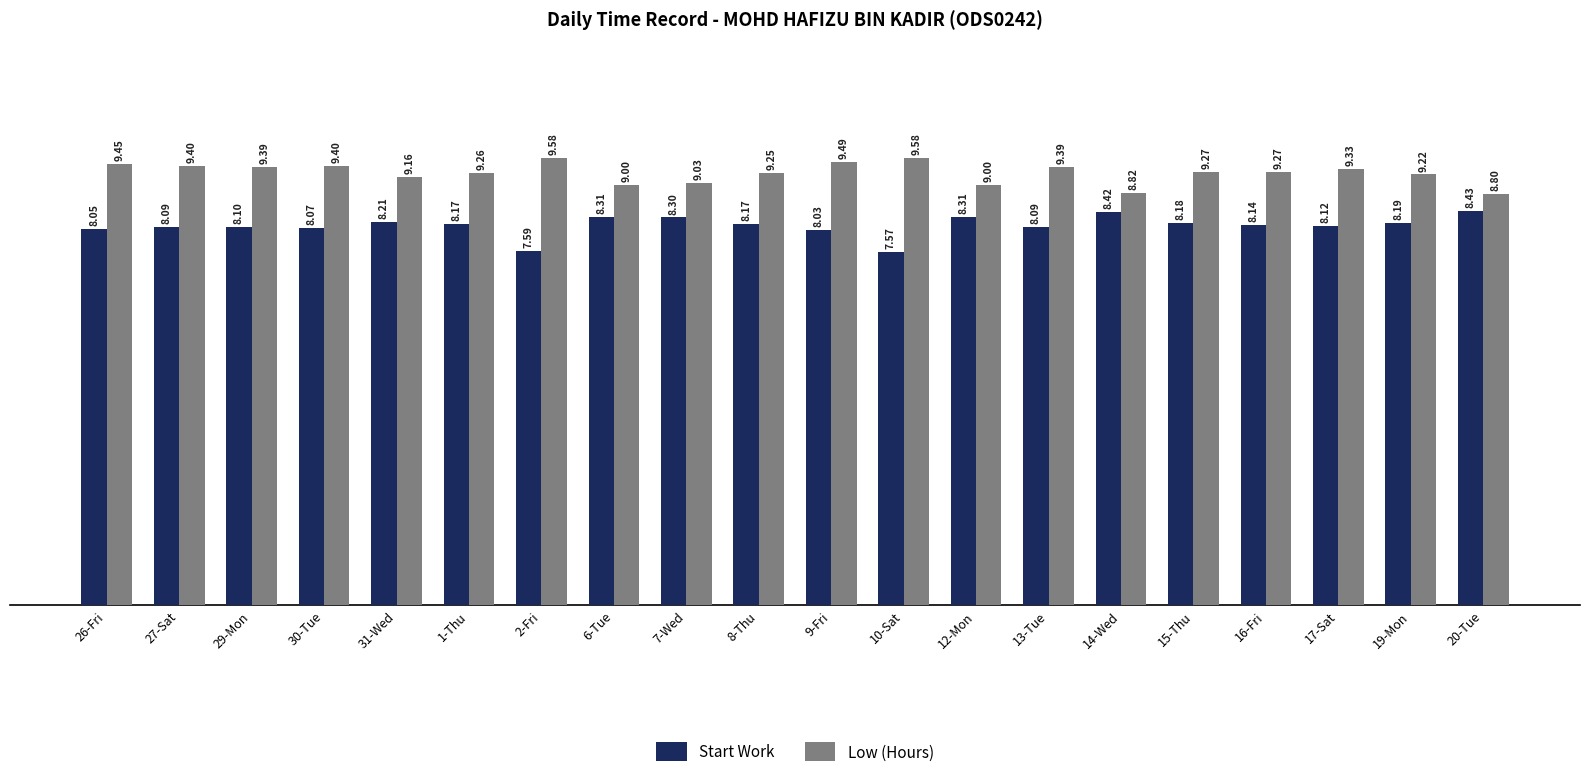

Which series changed the most between 30-Tue and 19-Mon?

Low (Hours)